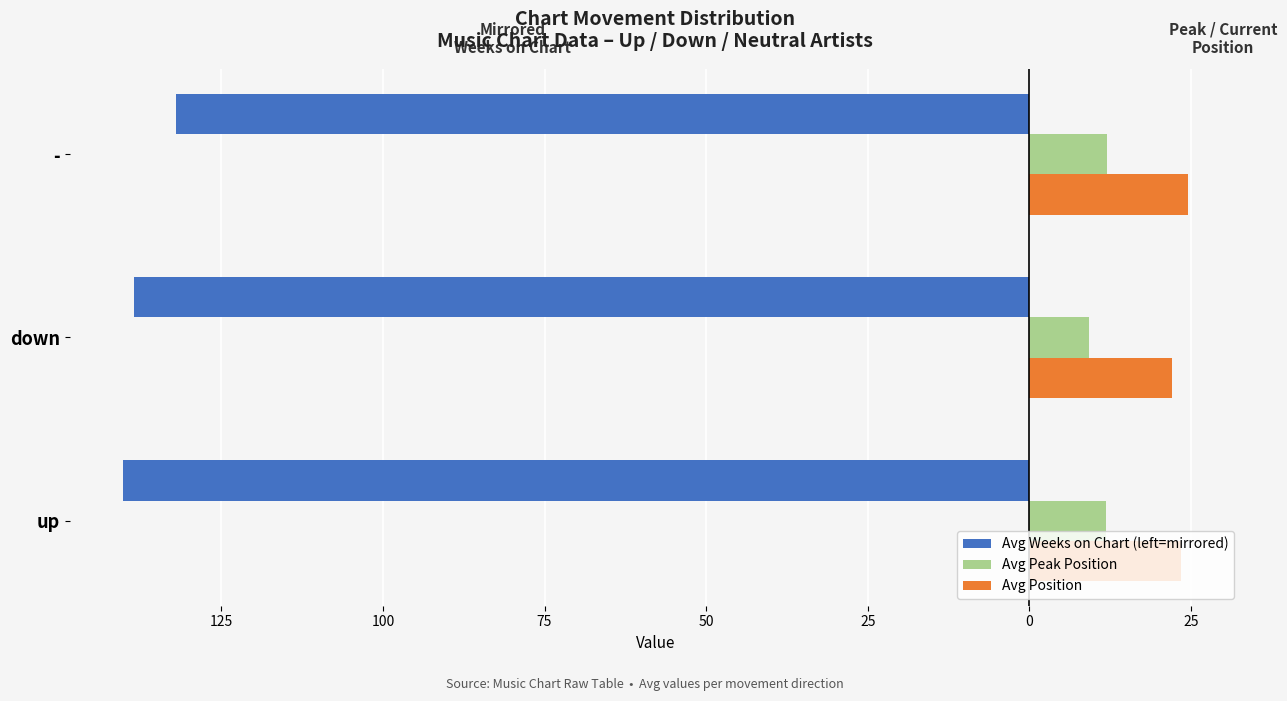

What are all the series names shown in the legend?

Avg Weeks on Chart (left=mirrored), Avg Peak Position, Avg Position